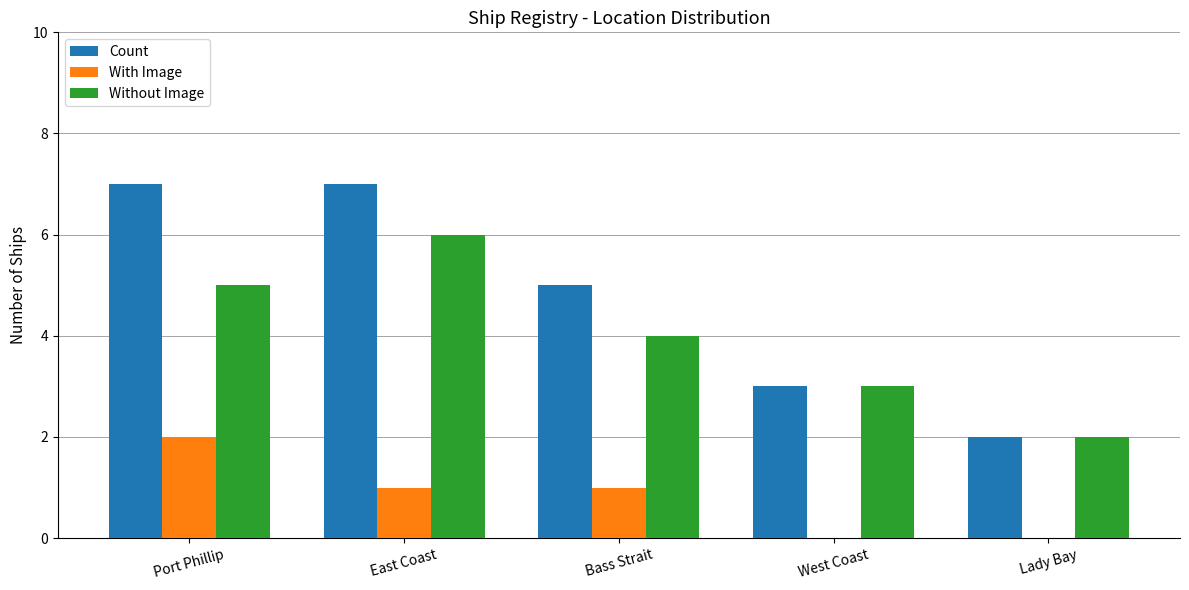

Which series has the largest range (max minus min)?

Count